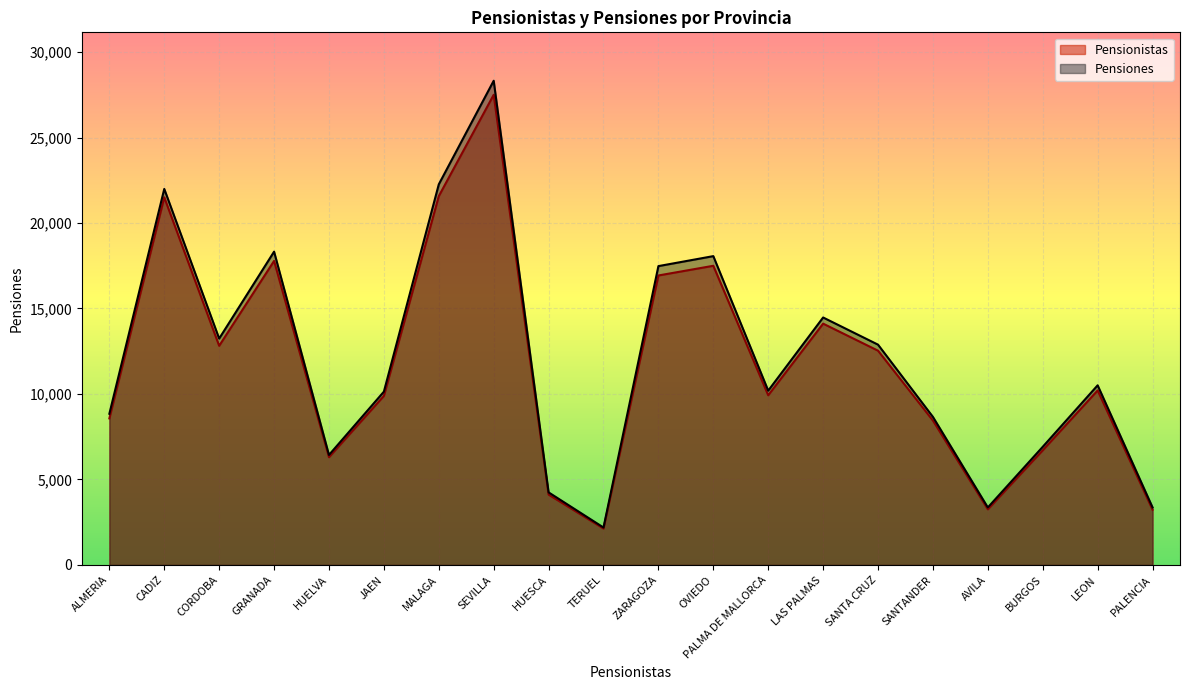

Which series has the widest spread of values?

Pensiones